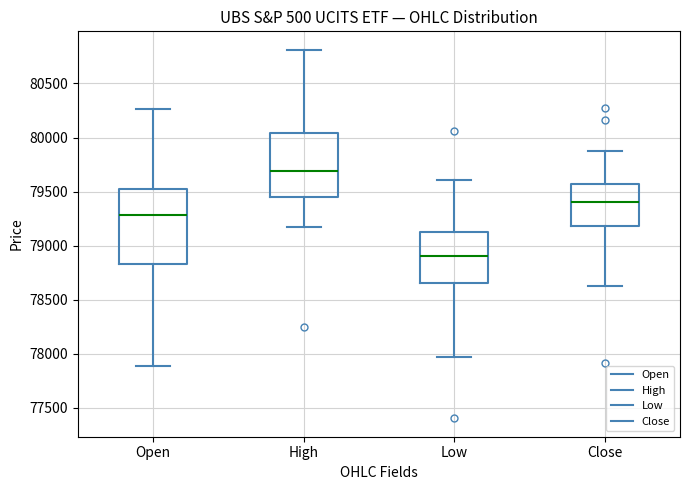

Reading left to right, read every box against the y-axis: the position of its median line, the range the box covers, and the ends of its whiskers. The values are not printed on the chart, so give them approximately, as read against the axis.

Open: median 79300, box 78850 to 79500, whiskers 77900 to 80250
High: median 79700, box 79450 to 80050, whiskers 79200 to 80800
Low: median 78900, box 78650 to 79150, whiskers 77950 to 79600
Close: median 79400, box 79200 to 79550, whiskers 78600 to 79850